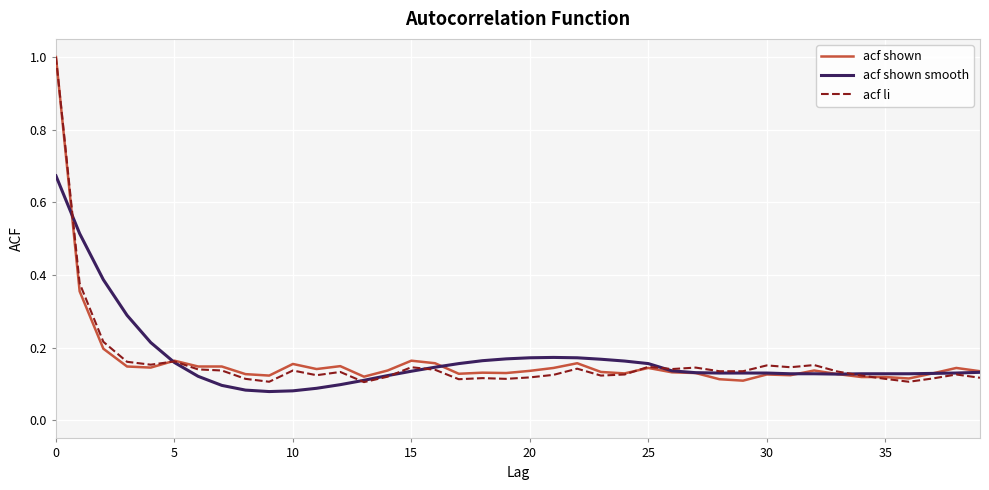

Is this an area chart (filled region under the line)?

No